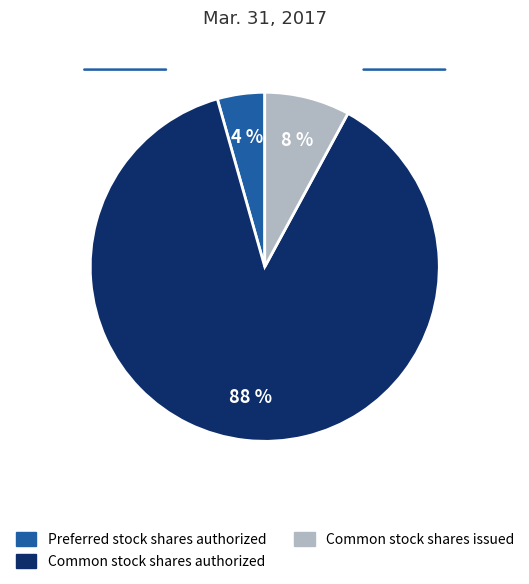

Count the number of slices in the pie.

3